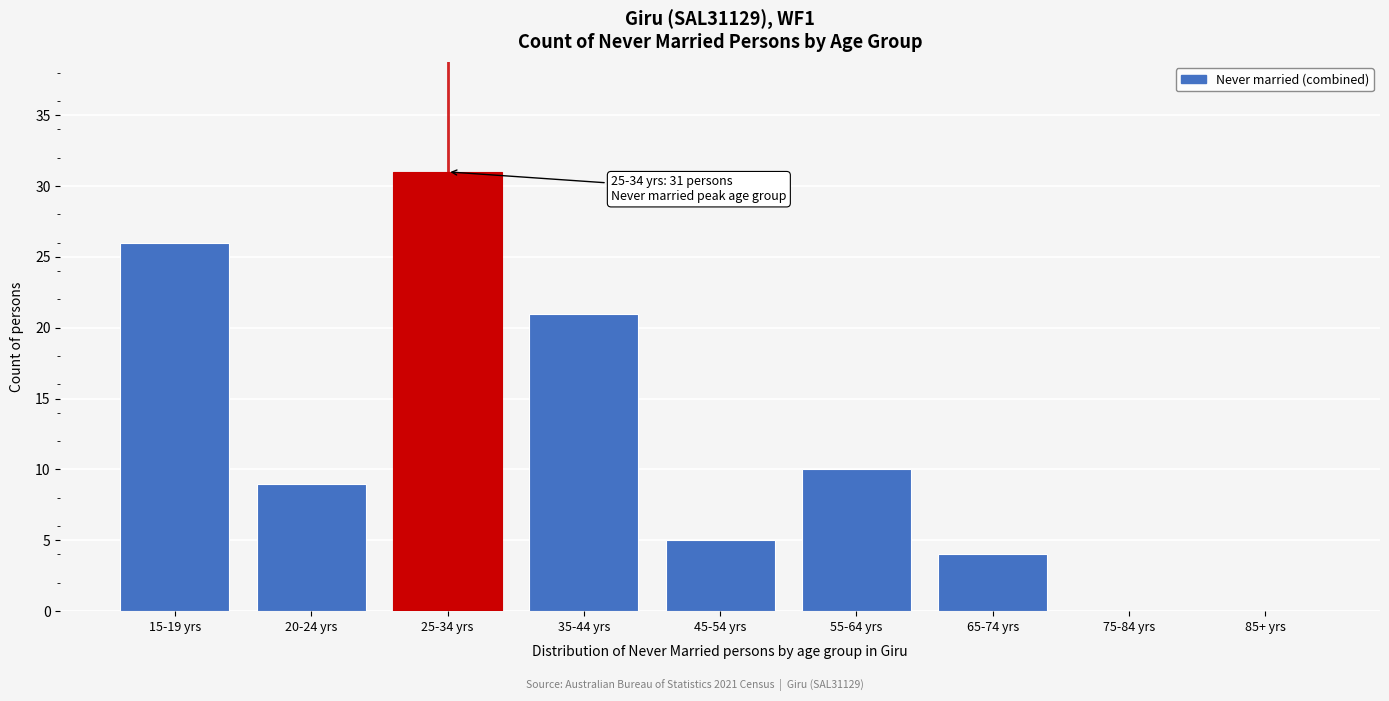

Reading left to right, what are all the values shown in this chart?

15-19 yrs=26	20-24 yrs=9	25-34 yrs=31	35-44 yrs=21	45-54 yrs=5	55-64 yrs=10	65-74 yrs=4	75-84 yrs=0	85+ yrs=0